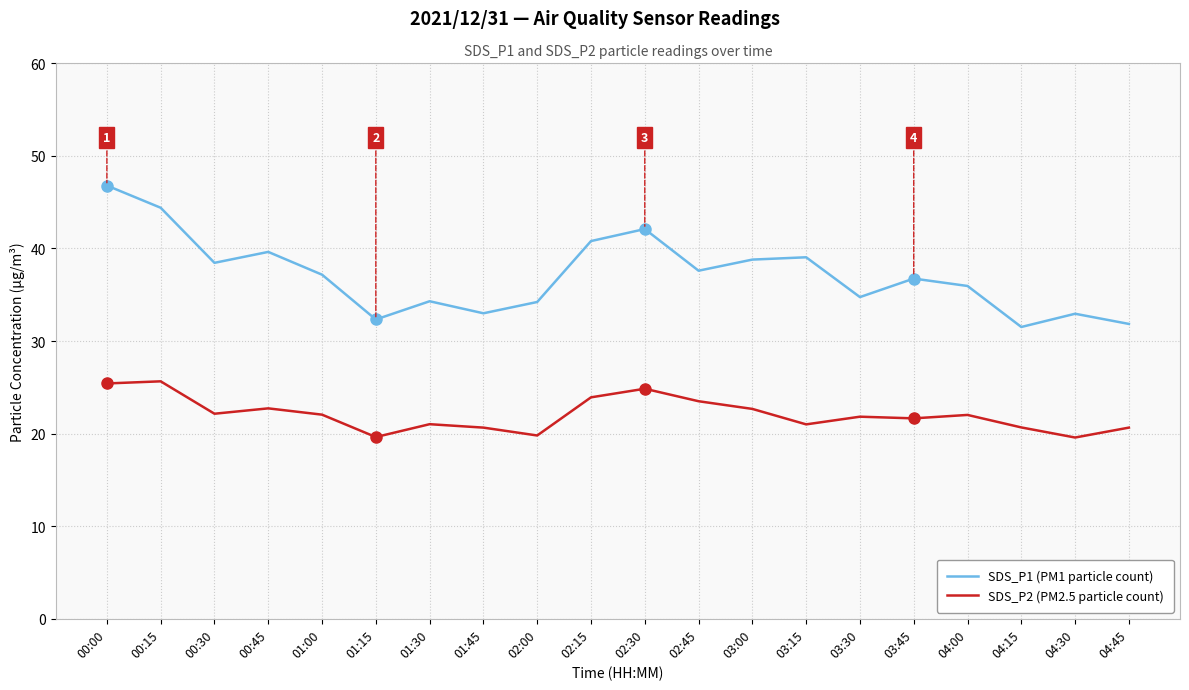

True or false: SDS_P1 (PM1 particle count) and SDS_P2 (PM2.5 particle count) cross at least once.

False